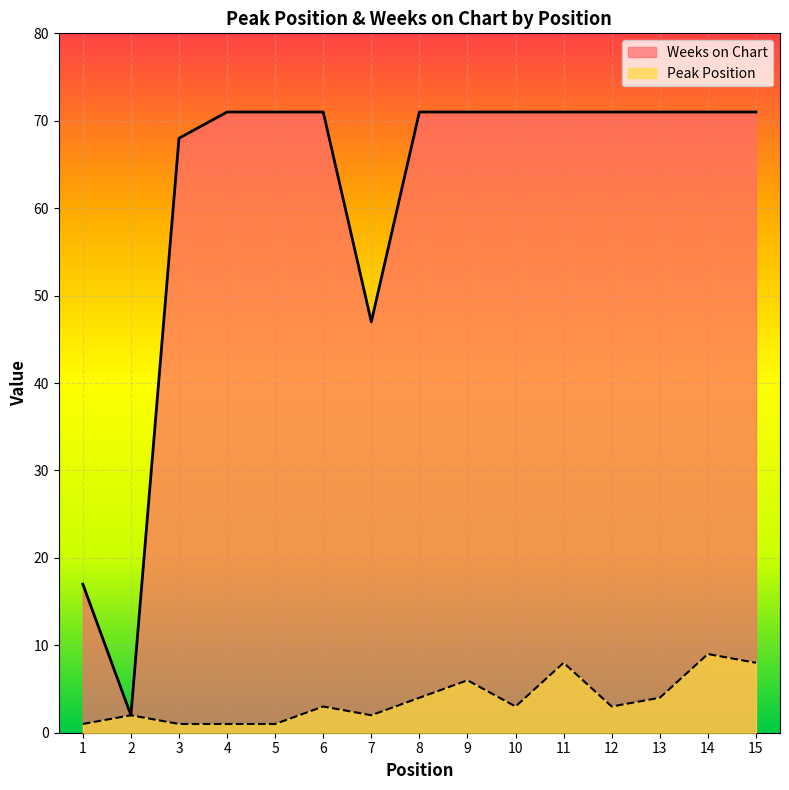

True or false: Peak Position has a value of 3 at 6.

True